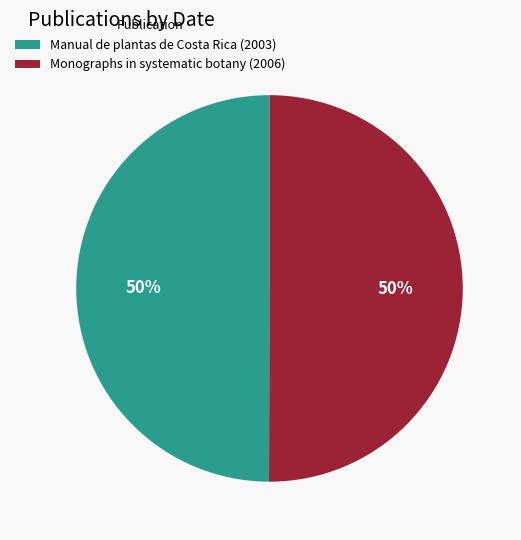

Is the sum of Monographs in systematic botany (2006) and Manual de plantas de Costa Rica (2003) greater than half?

Yes